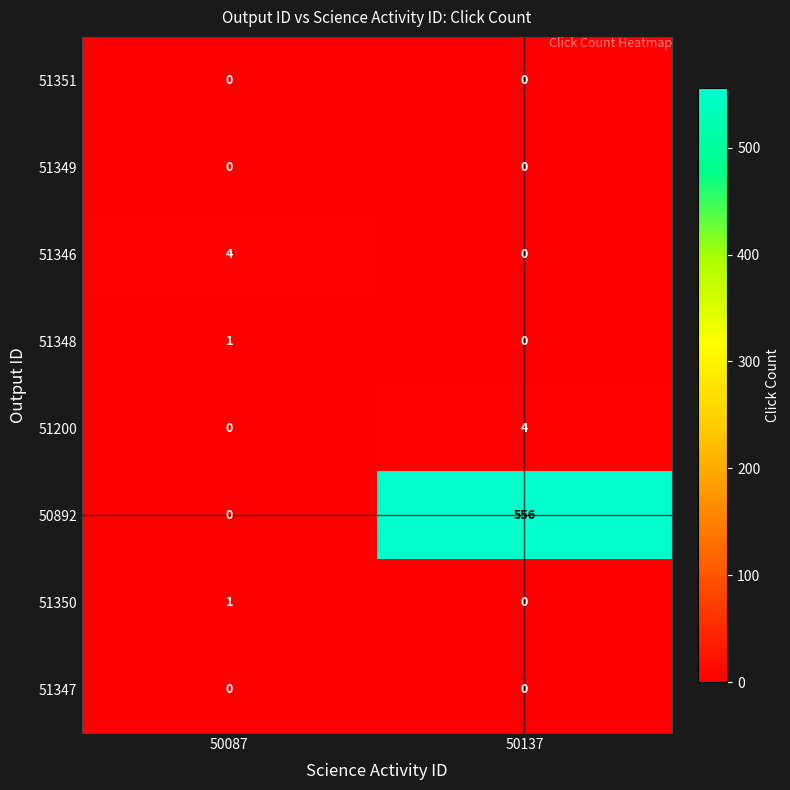

Which series has the largest total across all categories?

50892